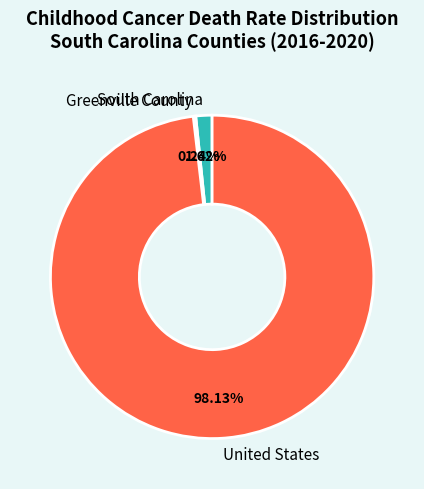

To the nearest percent, what percentage of the pie is South Carolina?

2%